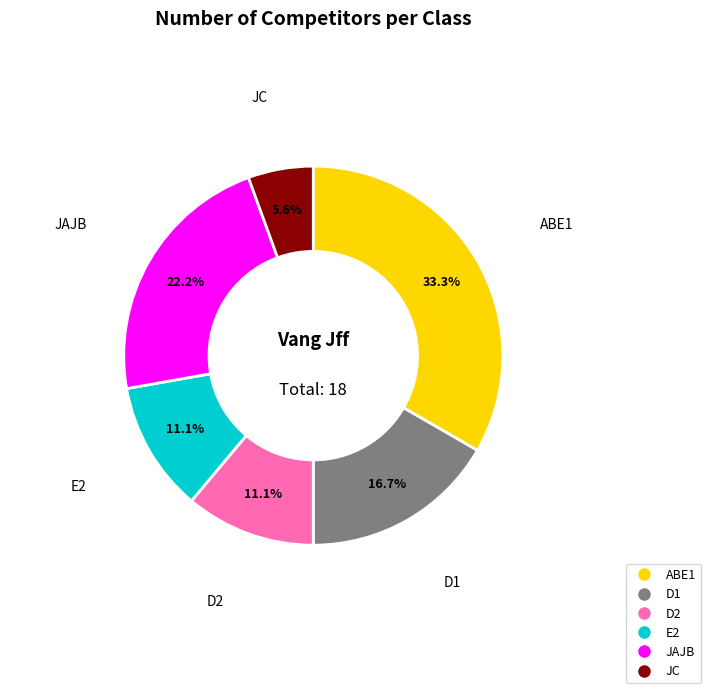

Which has a higher value, ABE1 or D2?

ABE1